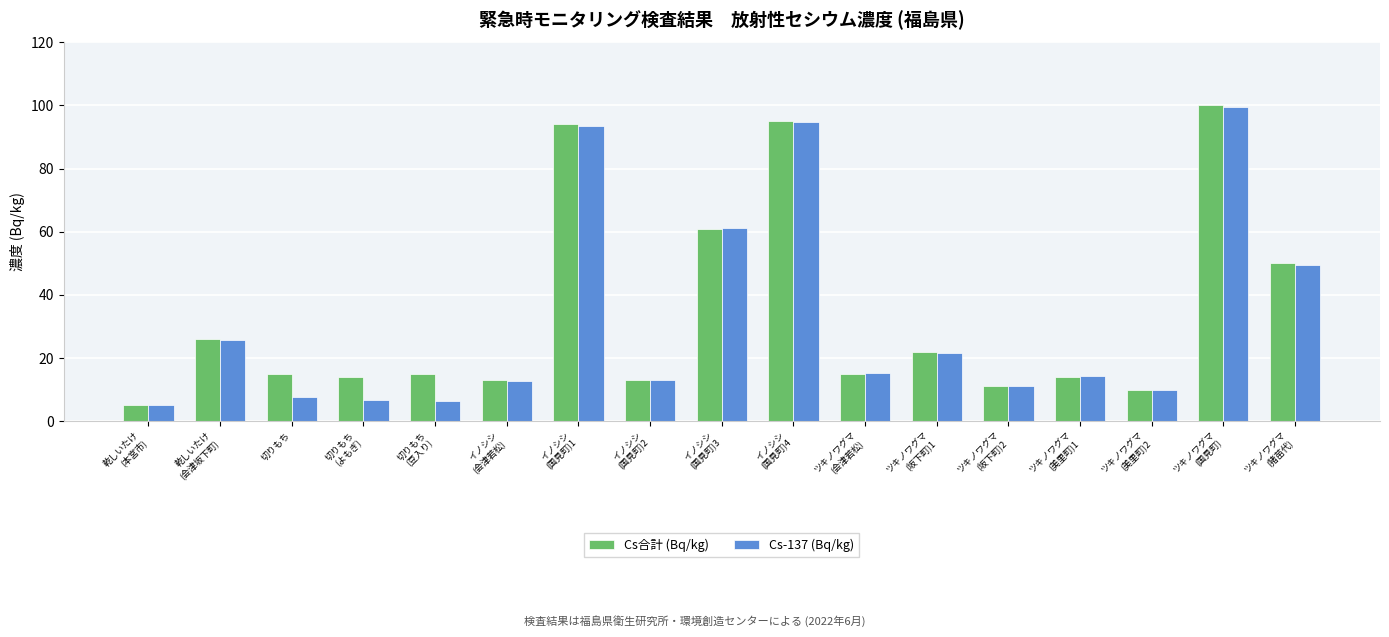

Which series has the largest range (max minus min)?

Cs合計 (Bq/kg)